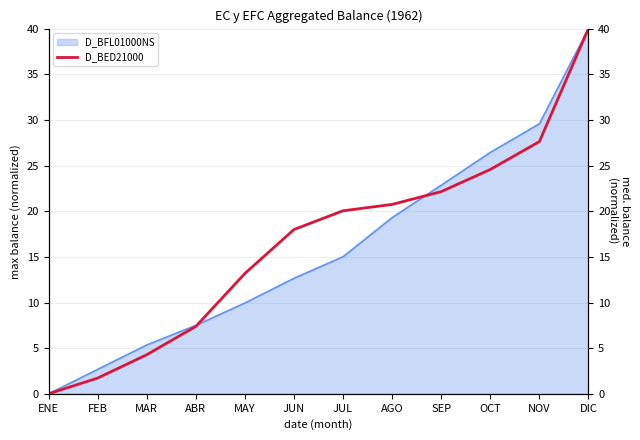

Which category has the lowest value in the D_BFL01000NS series?

ENE